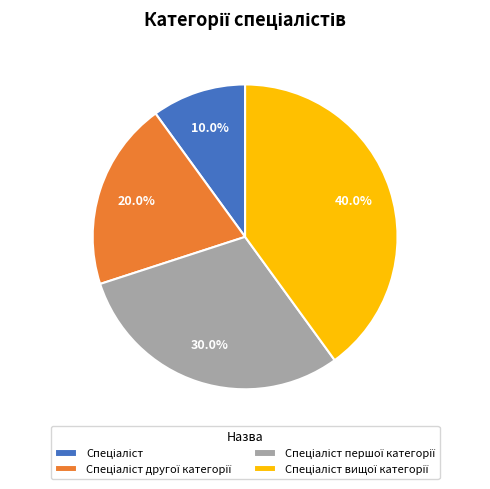

Is there a majority slice in this chart?

No